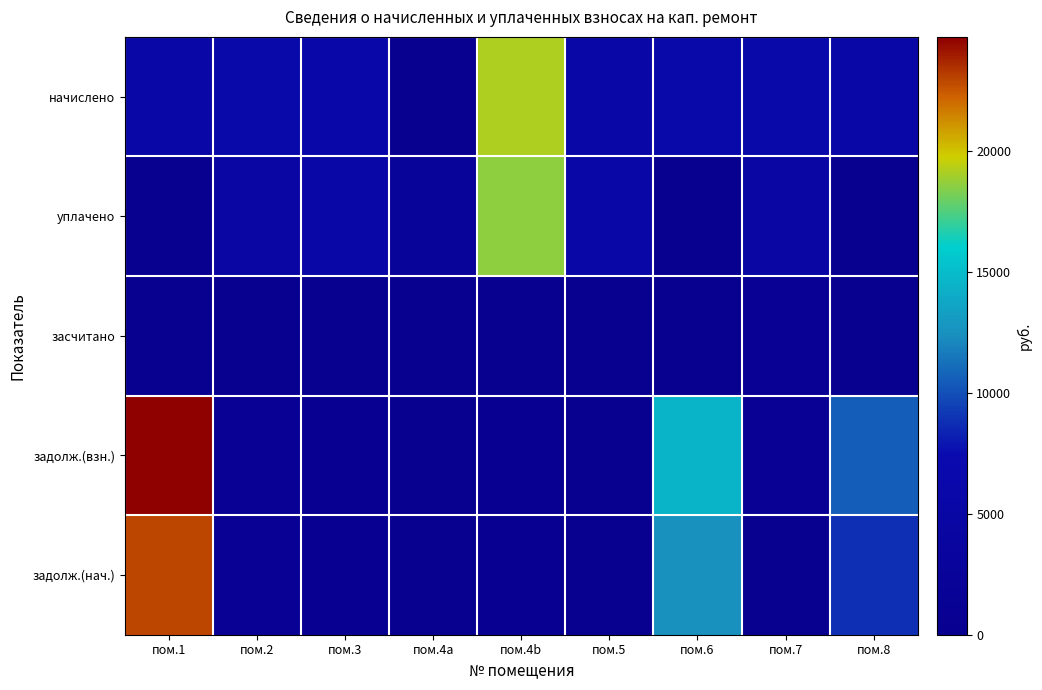

Reading right to left, list all the values displayed in this chart.

начислено: пом.8=5230.1	пом.7=6048.0	пом.6=6128.6	пом.5=5241.6	пом.4b=19200.7	пом.4a=0.0	пом.3=5978.9	пом.2=6082.6	пом.1=5253.1
уплачено: пом.8=0.0	пом.7=5040.0	пом.6=0.0	пом.5=5241.6	пом.4b=18610.6	пом.4a=2360.3	пом.3=5314.6	пом.2=4730.9	пом.1=0.0
засчитано: пом.8=0.0	пом.7=1008.0	пом.6=0.0	пом.5=0.0	пом.4b=0.0	пом.4a=0.0	пом.3=0.0	пом.2=0.0	пом.1=0.0
задолж.(взн.): пом.8=10587.3	пом.7=1008.0	пом.6=14587.9	пом.5=0.0	пом.4b=590.1	пом.4a=0.0	пом.3=664.3	пом.2=1351.7	пом.1=24742.6
задолж.(нач.): пом.8=8843.9	пом.7=0.0	пом.6=12545.0	пом.5=0.0	пом.4b=590.1	пом.4a=0.0	пом.3=664.3	пом.2=1351.7	пом.1=22991.5